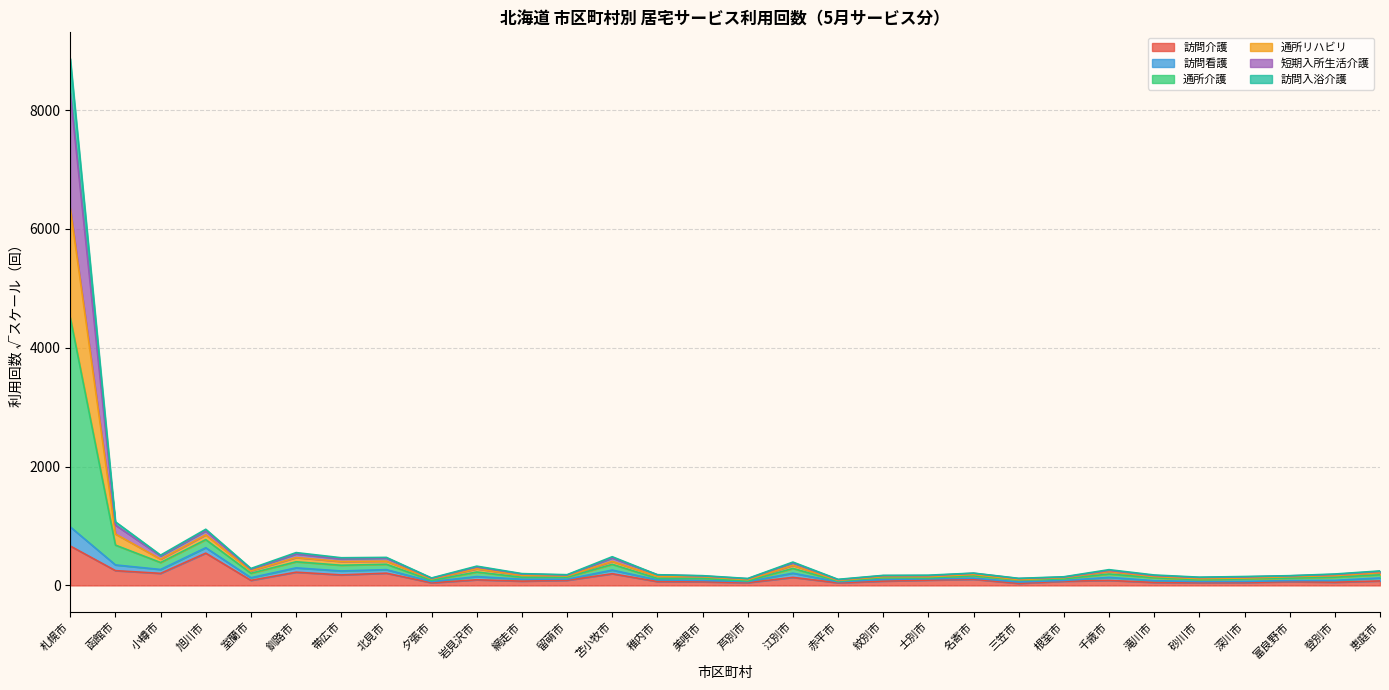

What is the label of the 3rd point from the right?

富良野市